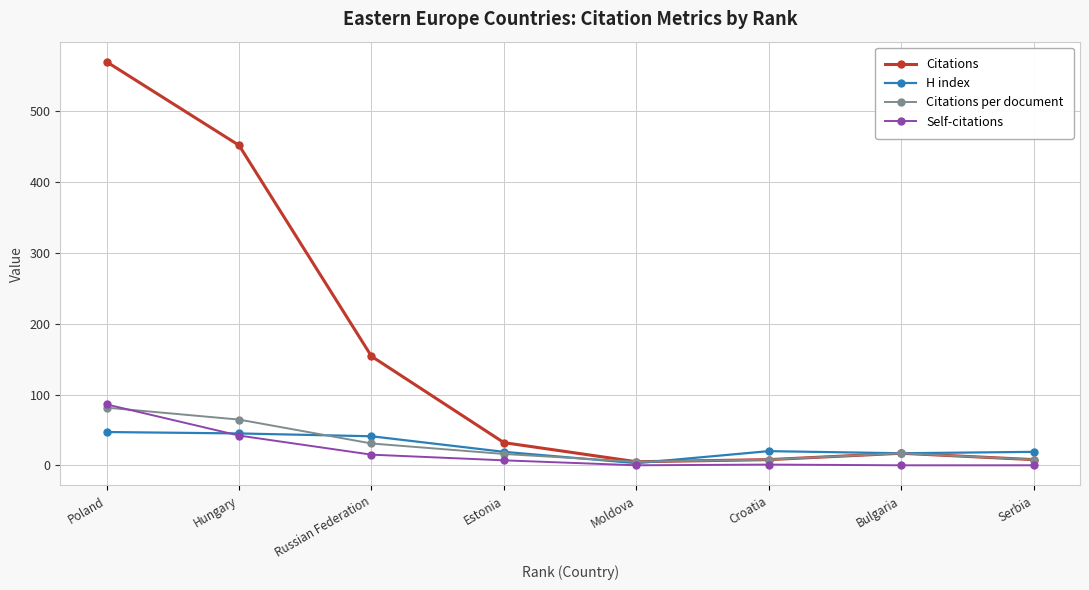

What is the sum of the Self-citations values at Russian Federation and Hungary?

57.0